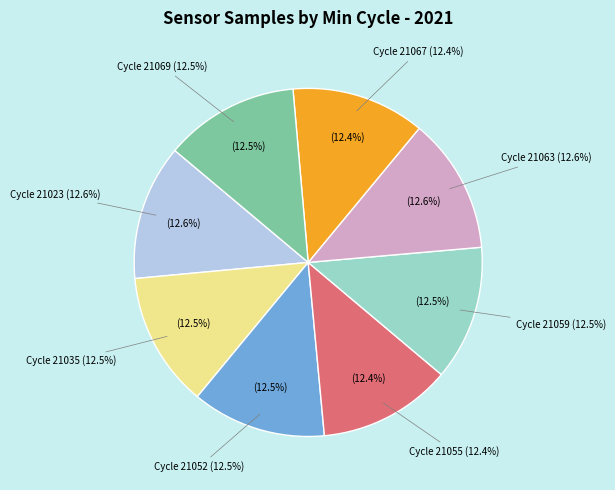

Is it true that 21059 is 17% of the pie?

False